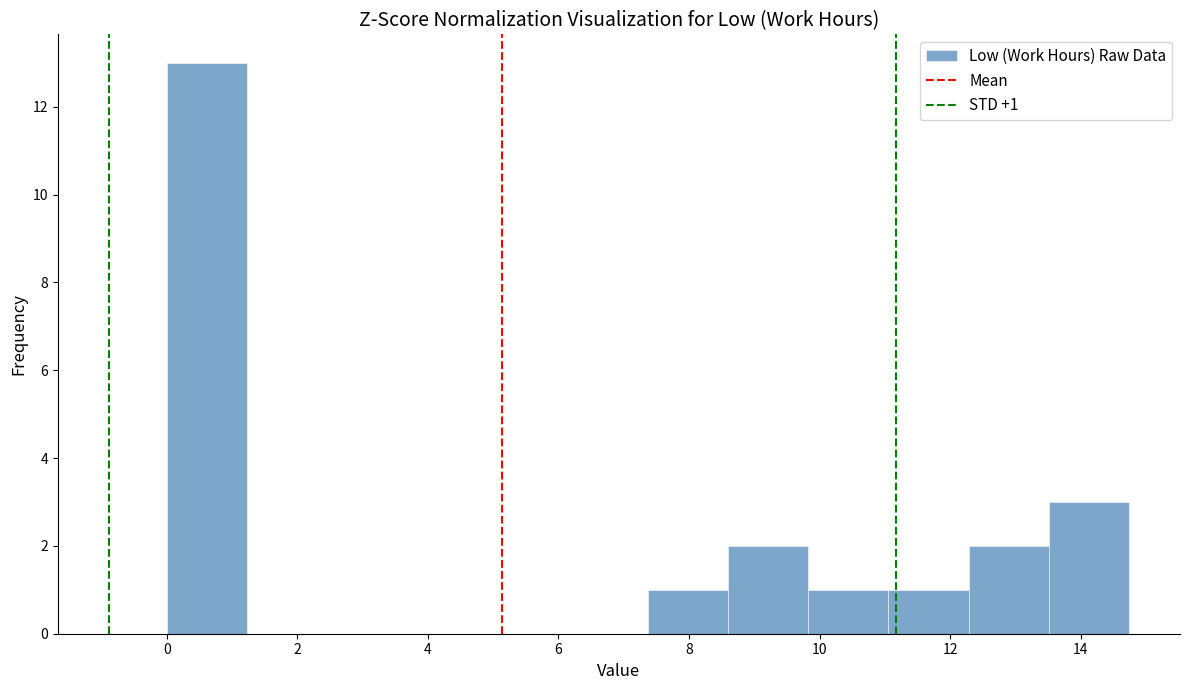

Over which range of the x-axis is the bar tallest?

0.0 to 1.2